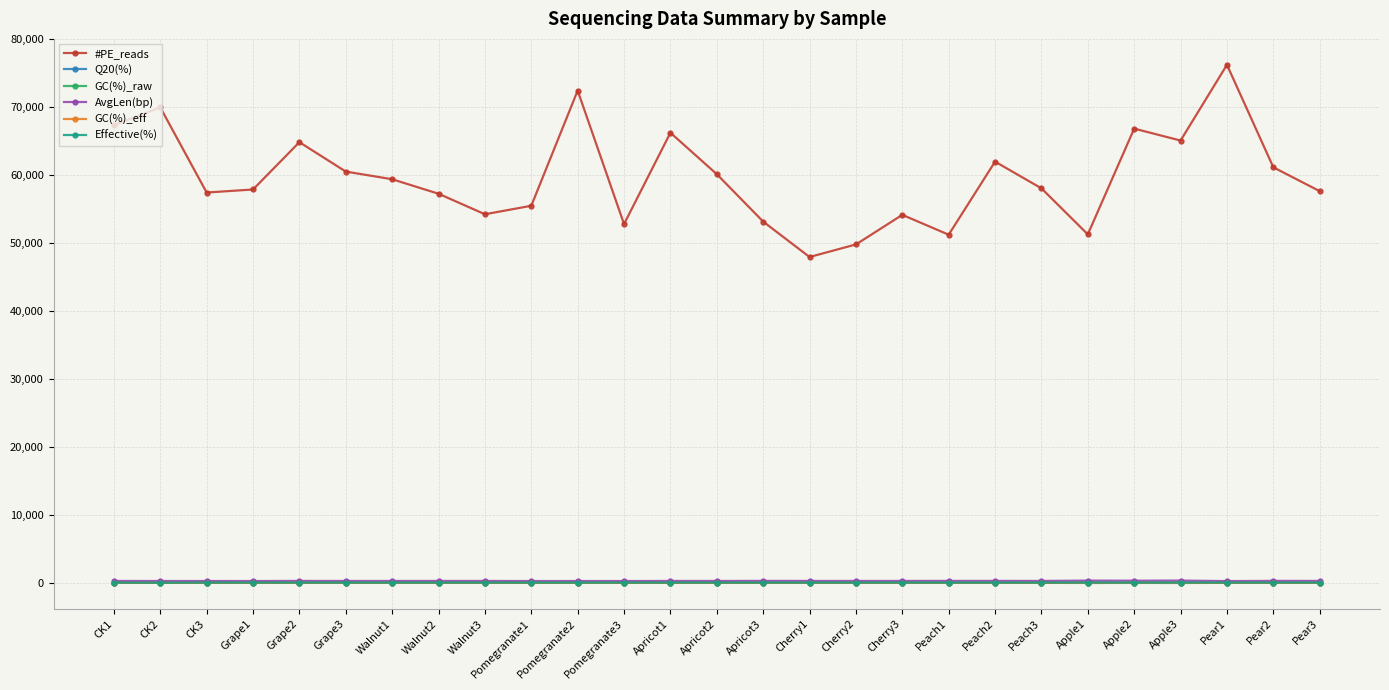

What is the spread (max minus min) of values at Cherry3?

54135.8